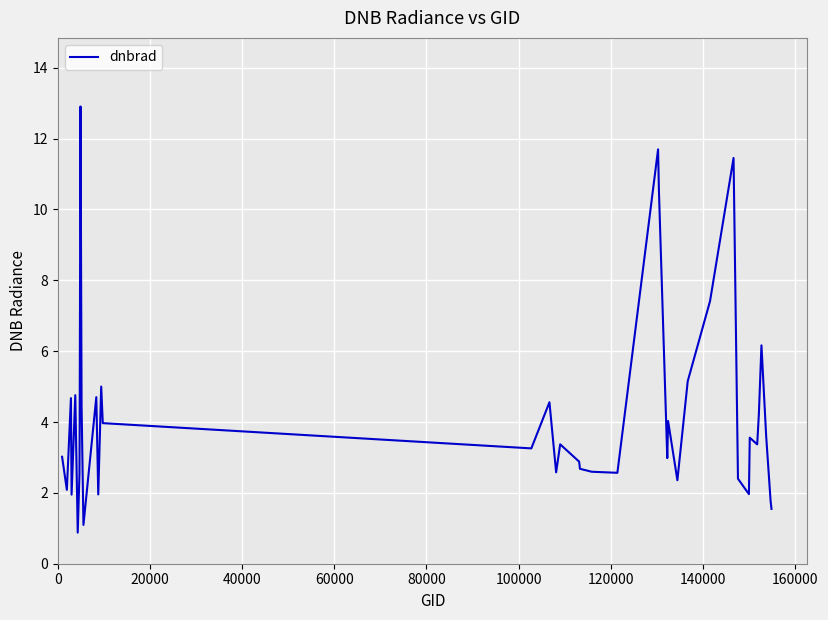

What is the maximum value shown in the chart?

12.9